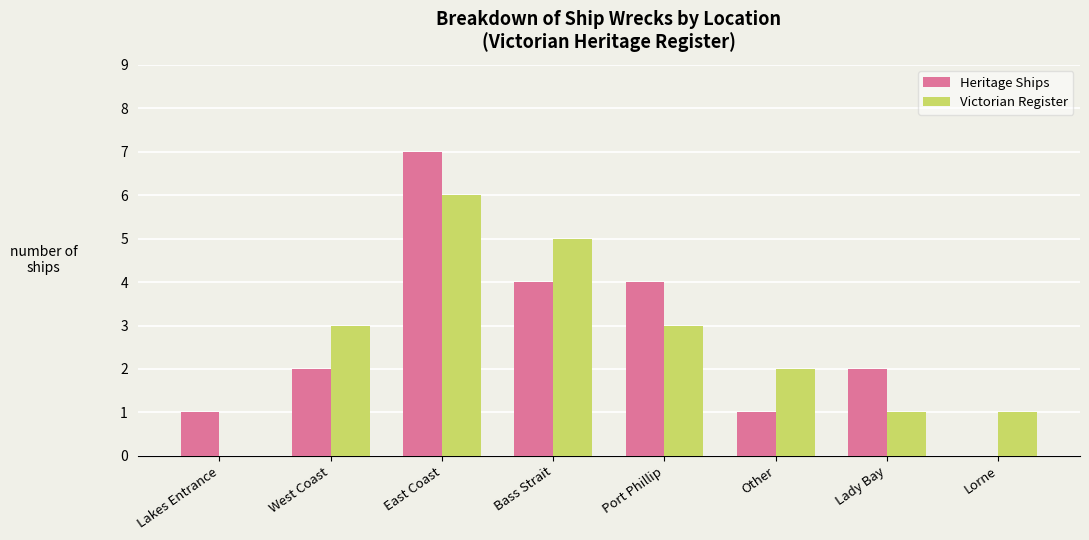

How many categories are shown in the chart?

8